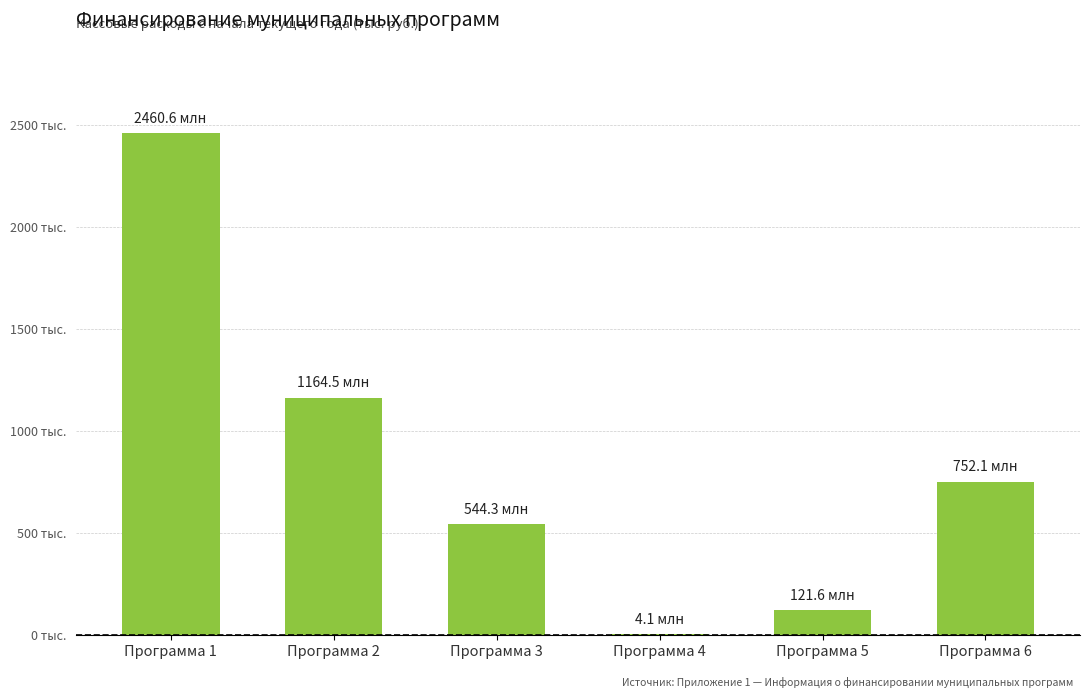

List the labels in order of value, smallest first.

Программа 4, Программа 5, Программа 3, Программа 6, Программа 2, Программа 1